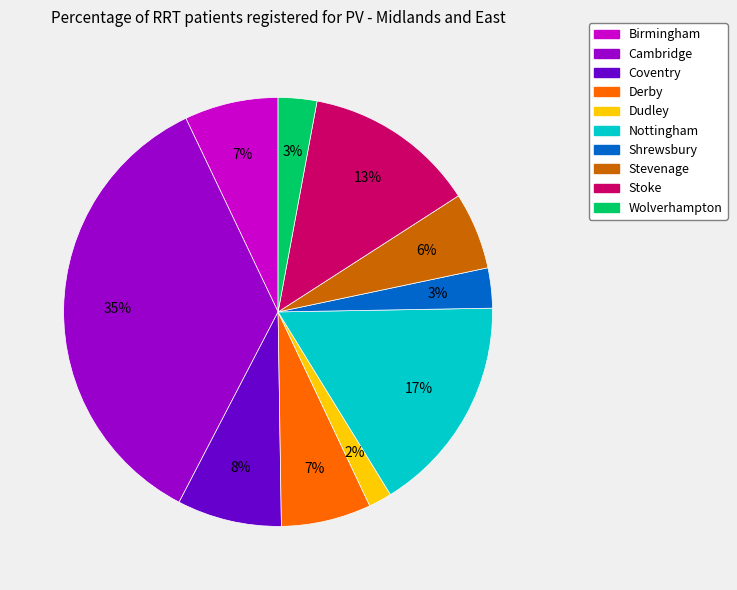

Which category has the smallest portion of the pie?

Dudley